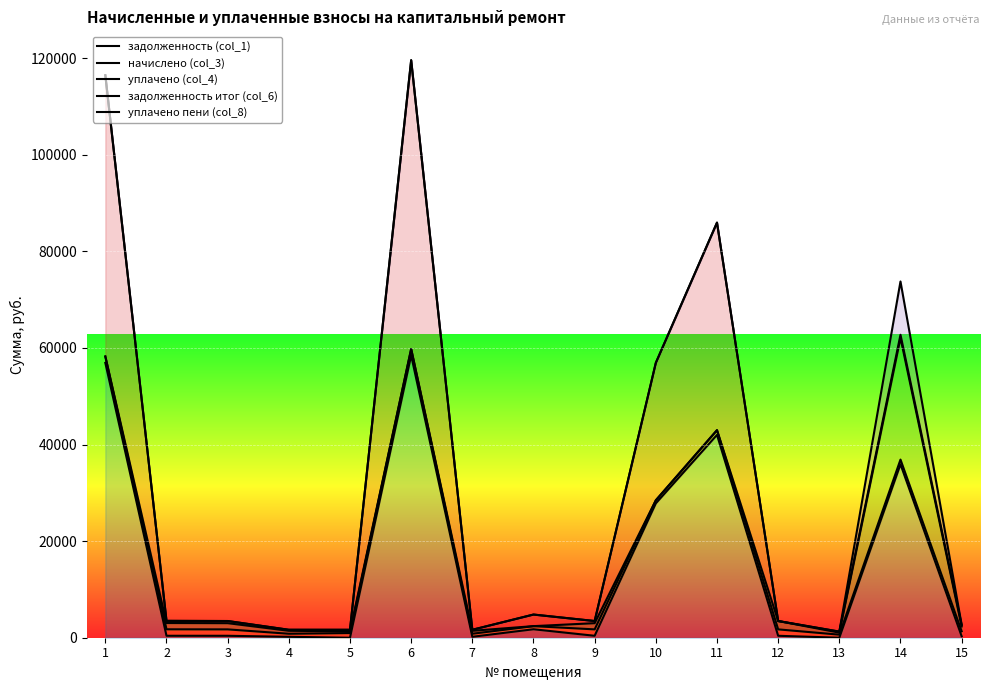

What is the difference between the highest and lowest values at 10?

29092.4